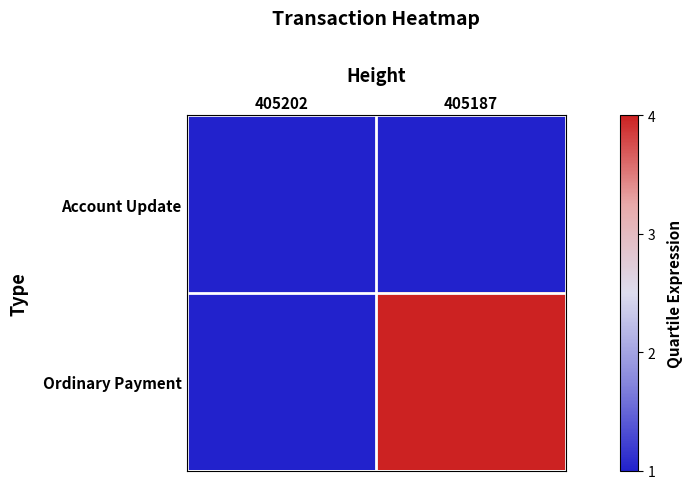

Reading left to right, transcribe all the data shown in this chart.

Account Update: 405202=1	405187=1
Ordinary Payment: 405202=1	405187=4